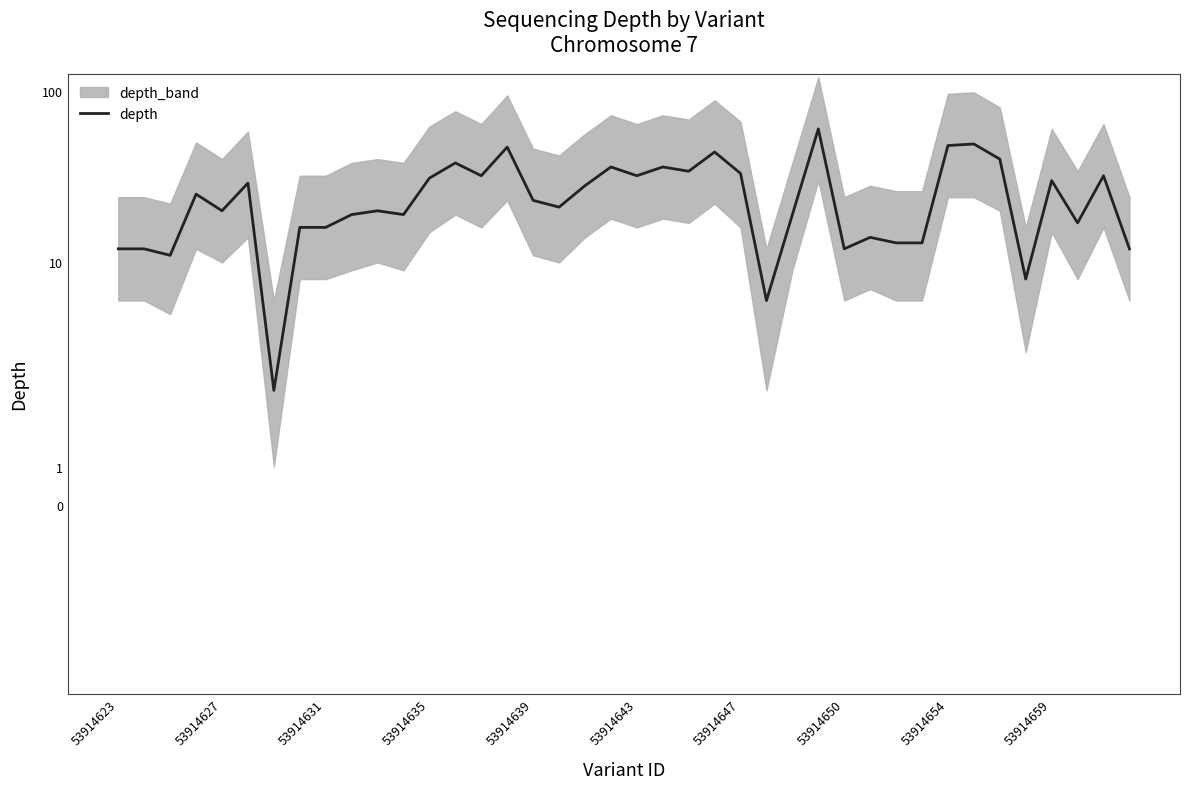

How many data points are less than 23?

20